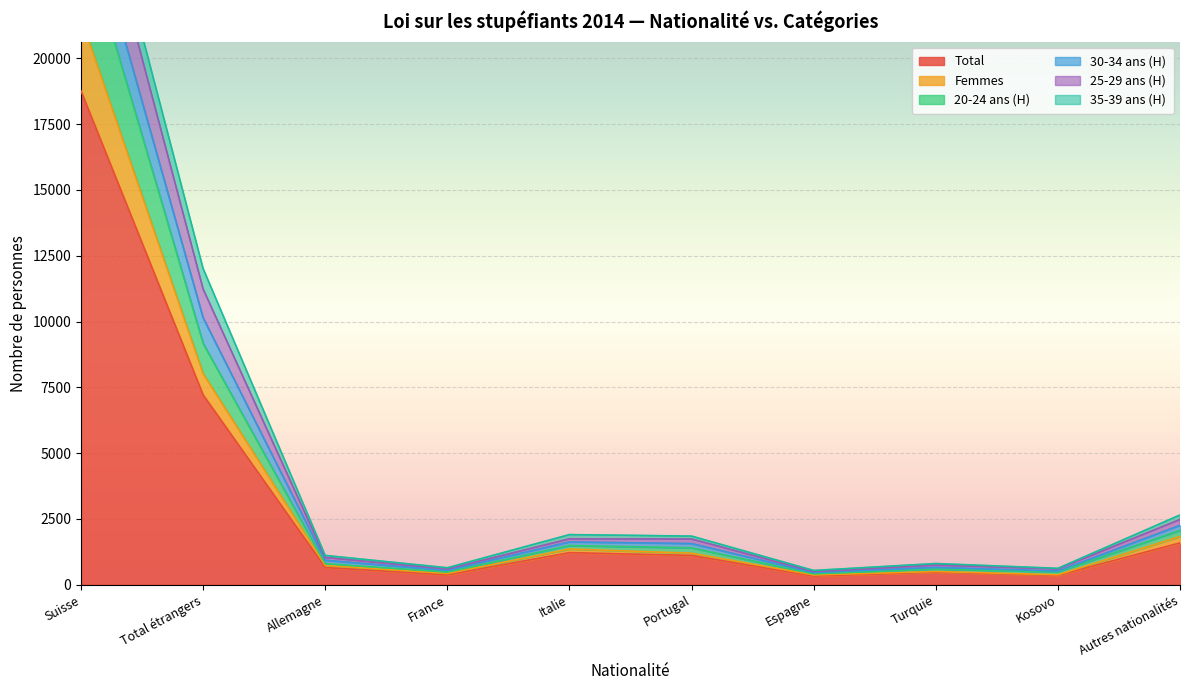

List the labels in order of 30-34 ans (H) value, smallest first.

Espagne, Kosovo, France, Turquie, Allemagne, Portugal, Italie, Autres nationalités, Total étrangers, Suisse